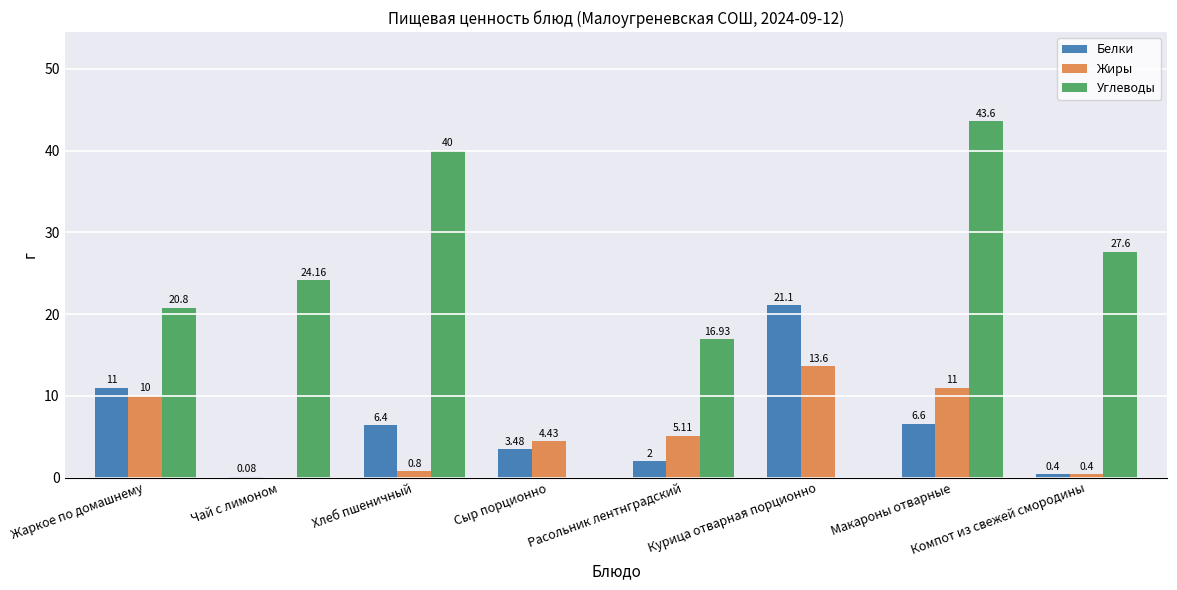

At which label does Жиры reach its peak?

Курица отварная порционно